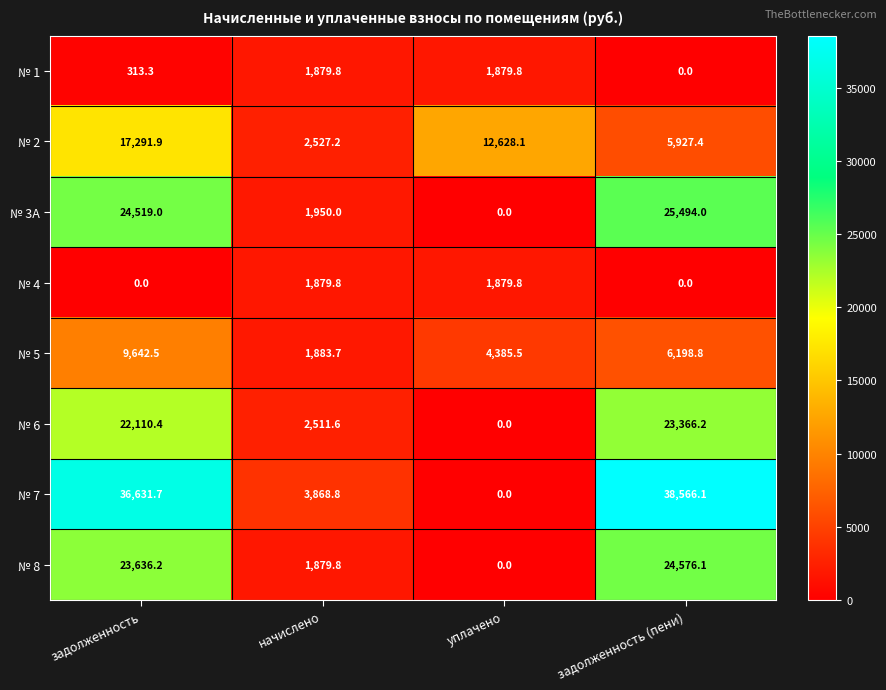

List the labels in order of № 6 value, largest first.

задолженность (пени), задолженность, начислено, уплачено